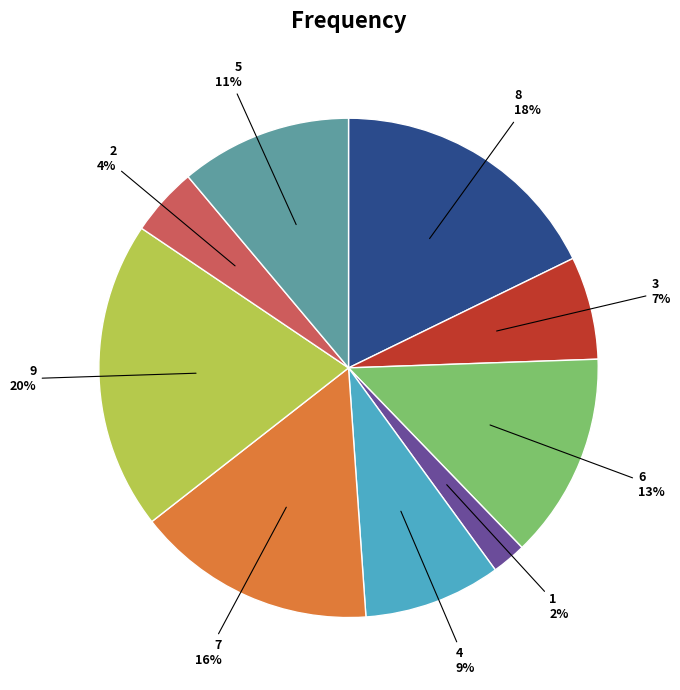

Is it true that 7 is 16% of the pie?

True